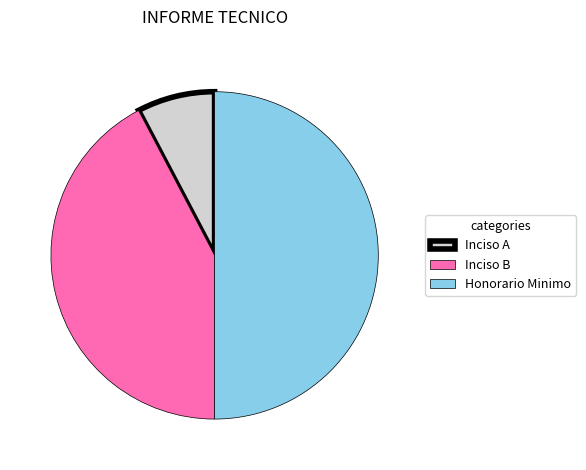

Count the number of slices in the pie.

3